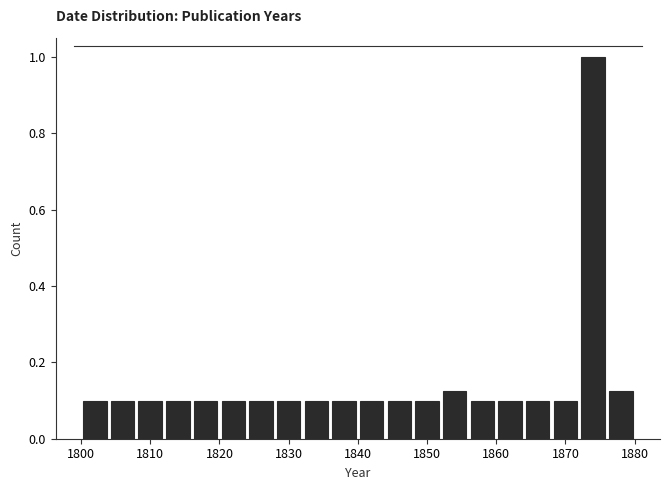

Reading left to right, list every bar in this chart as the range it spans on the x-axis followed by its height. The values are not printed on the chart, so give them approximately, as read against the axis.

1800 to 1804: 0.10
1804 to 1808: 0.10
1808 to 1812: 0.10
1812 to 1816: 0.10
1816 to 1820: 0.10
1820 to 1824: 0.10
1824 to 1828: 0.10
1828 to 1832: 0.10
1832 to 1836: 0.10
1836 to 1840: 0.10
1840 to 1844: 0.10
1844 to 1848: 0.10
1848 to 1852: 0.10
1852 to 1856: 0.12
1856 to 1860: 0.10
1860 to 1864: 0.10
1864 to 1868: 0.10
1868 to 1872: 0.10
1872 to 1876: 1.00
1876 to 1880: 0.12